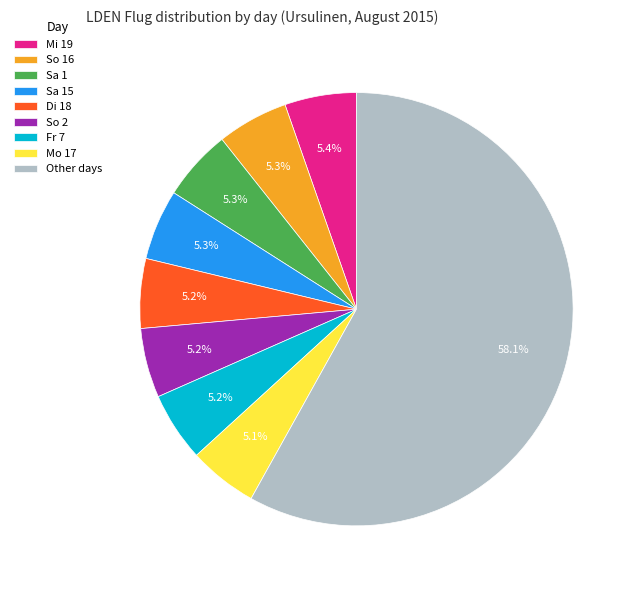

Which slice is the largest?

Other days